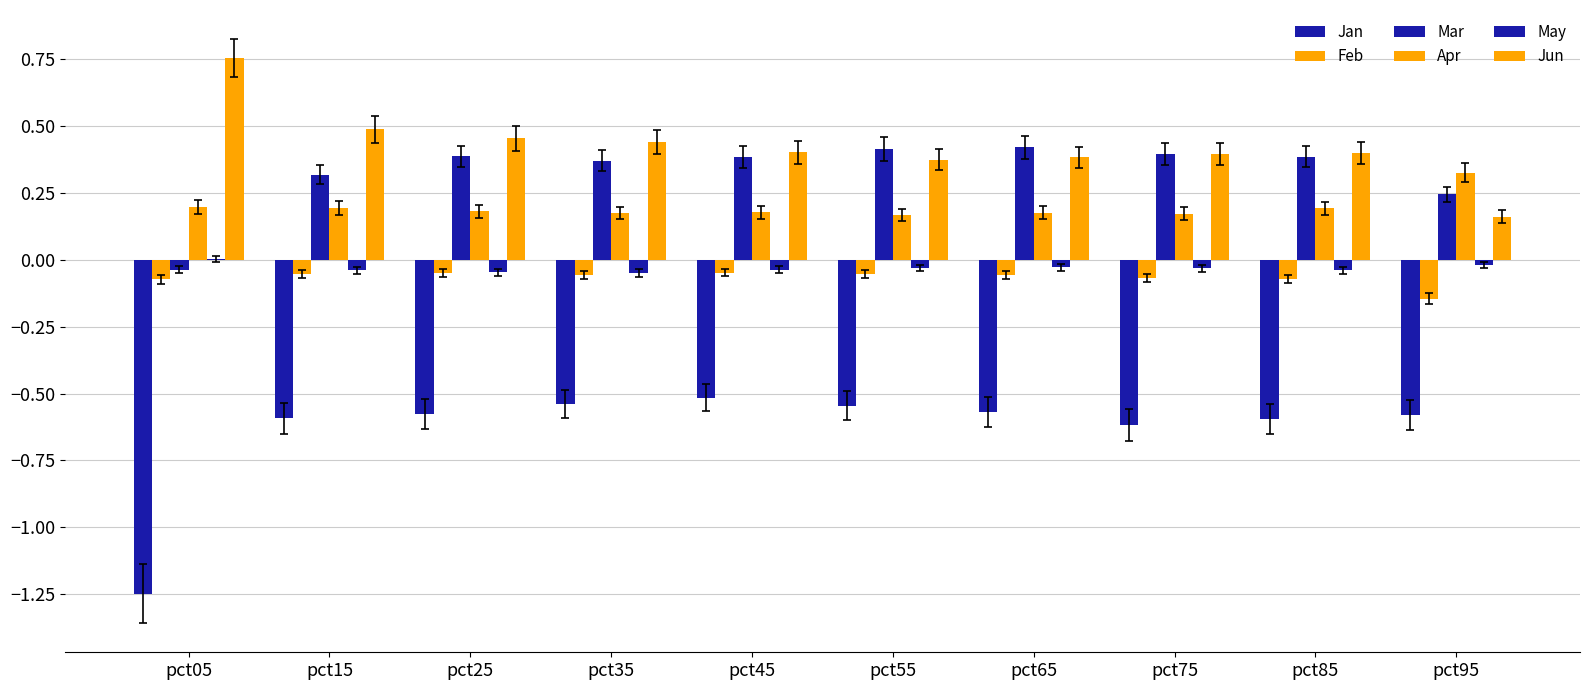

Which series has the largest range (max minus min)?

Jan